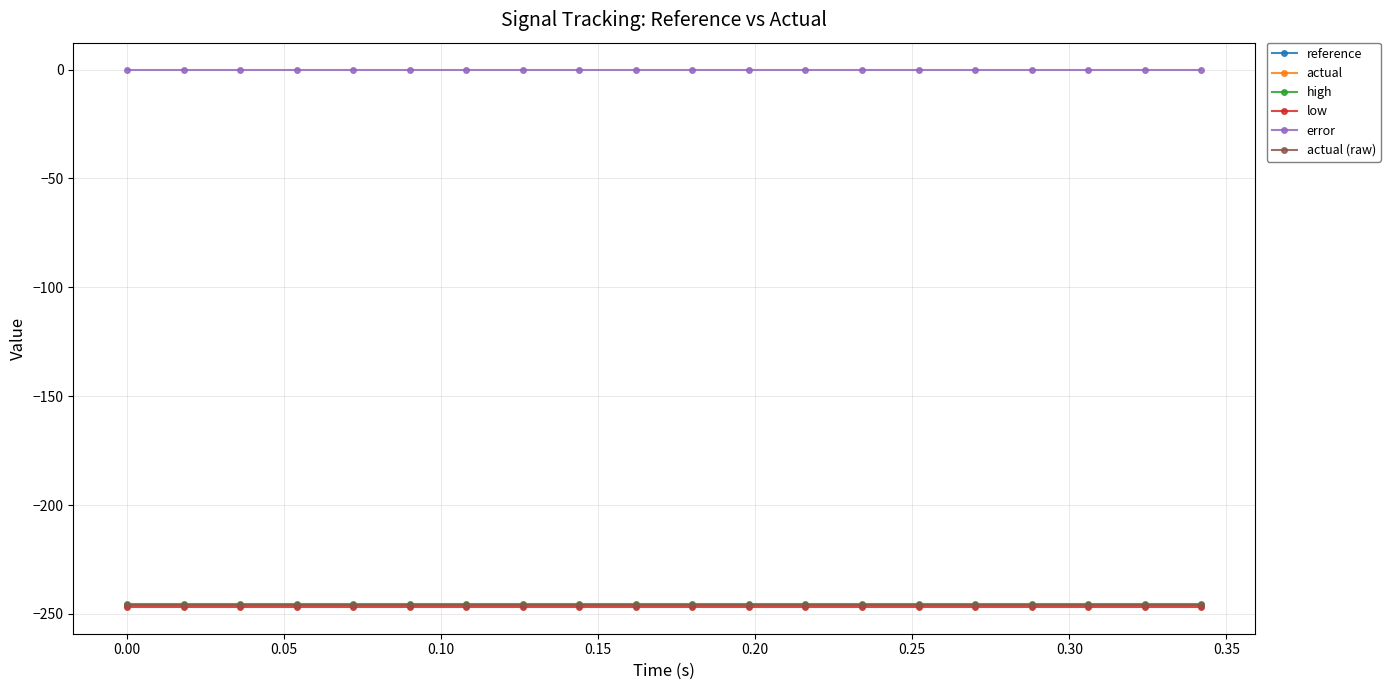

Does the chart have visible grid lines?

Yes